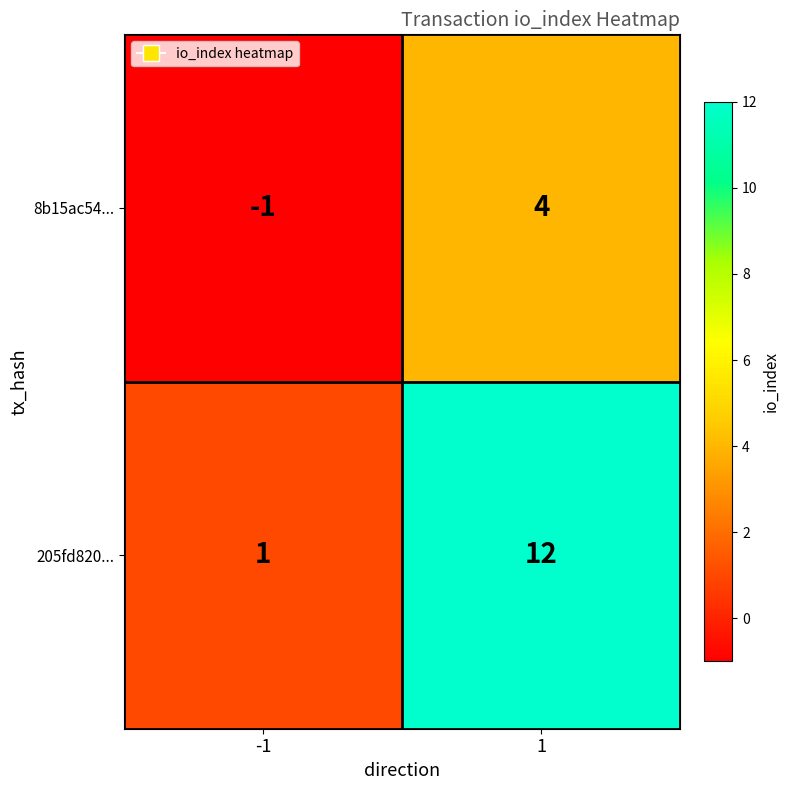

What is the difference between the 205fd820... values at -1 and 1?

11